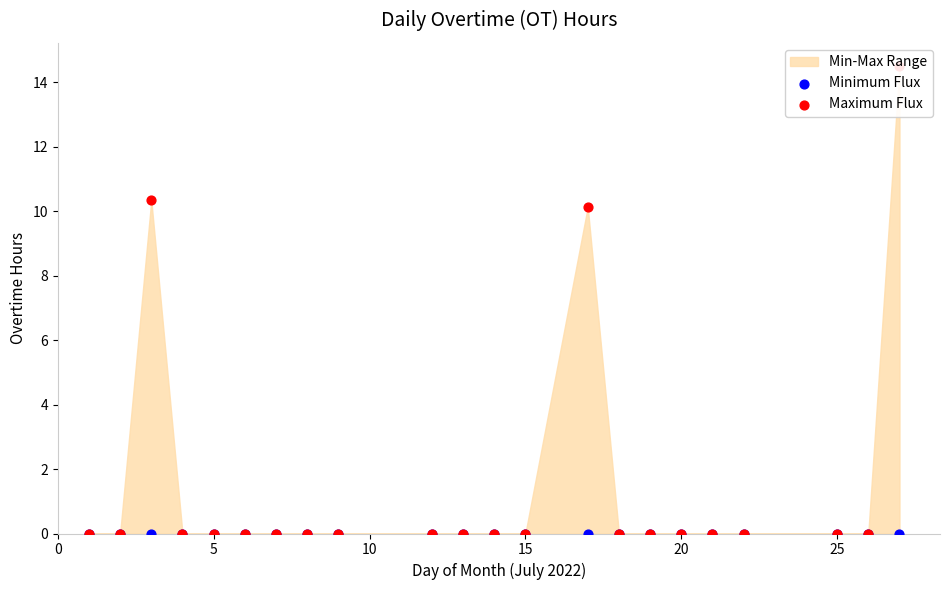

Which series has the largest total across all categories?

Maximum Flux